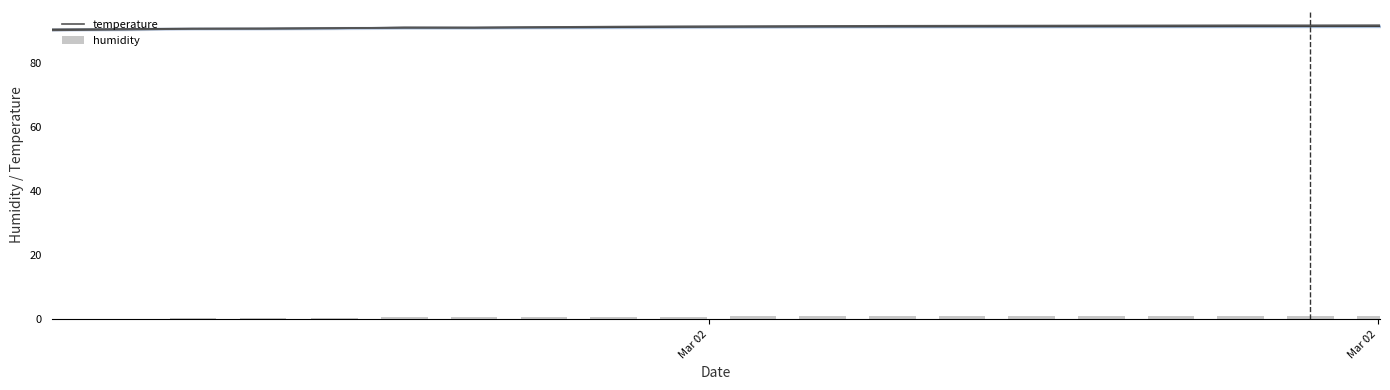

What is the highest value of the temperature series?

91.9